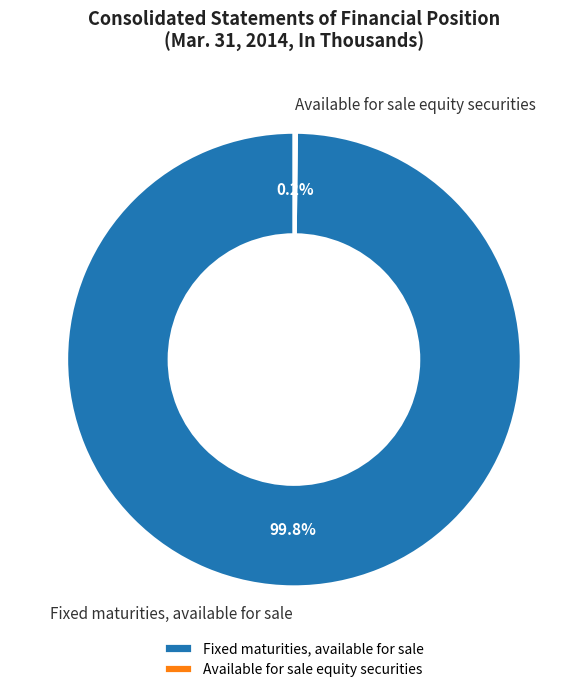

Is Fixed maturities, available for sale the majority of the pie?

Yes